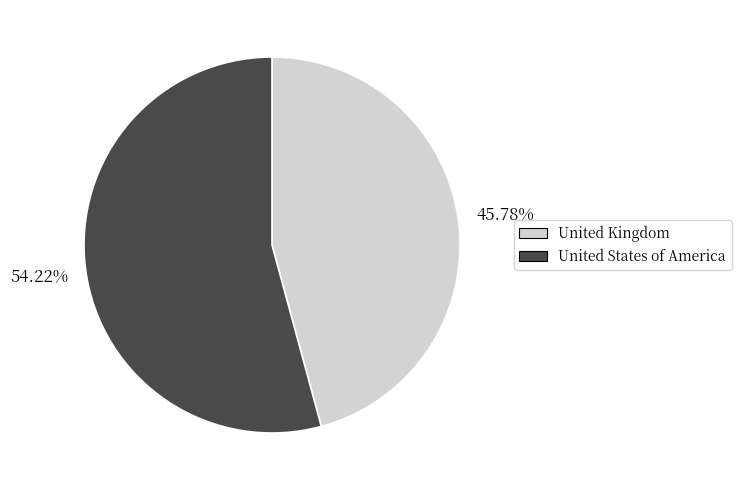

To the nearest percent, what is the difference between the United States of America and United Kingdom slice percentages?

8%